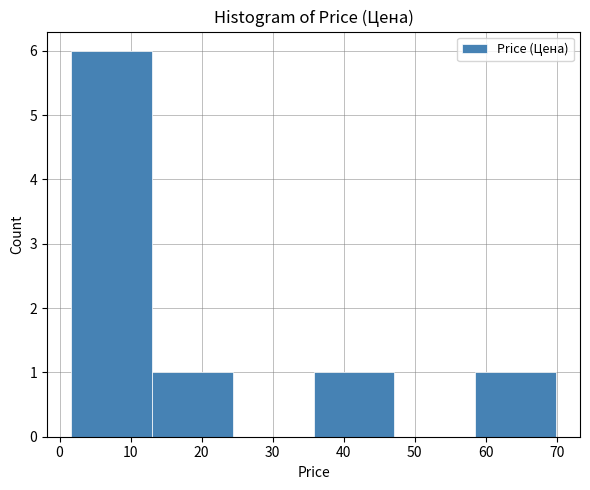

Which range on the x-axis has the tallest bar?

2 to 13